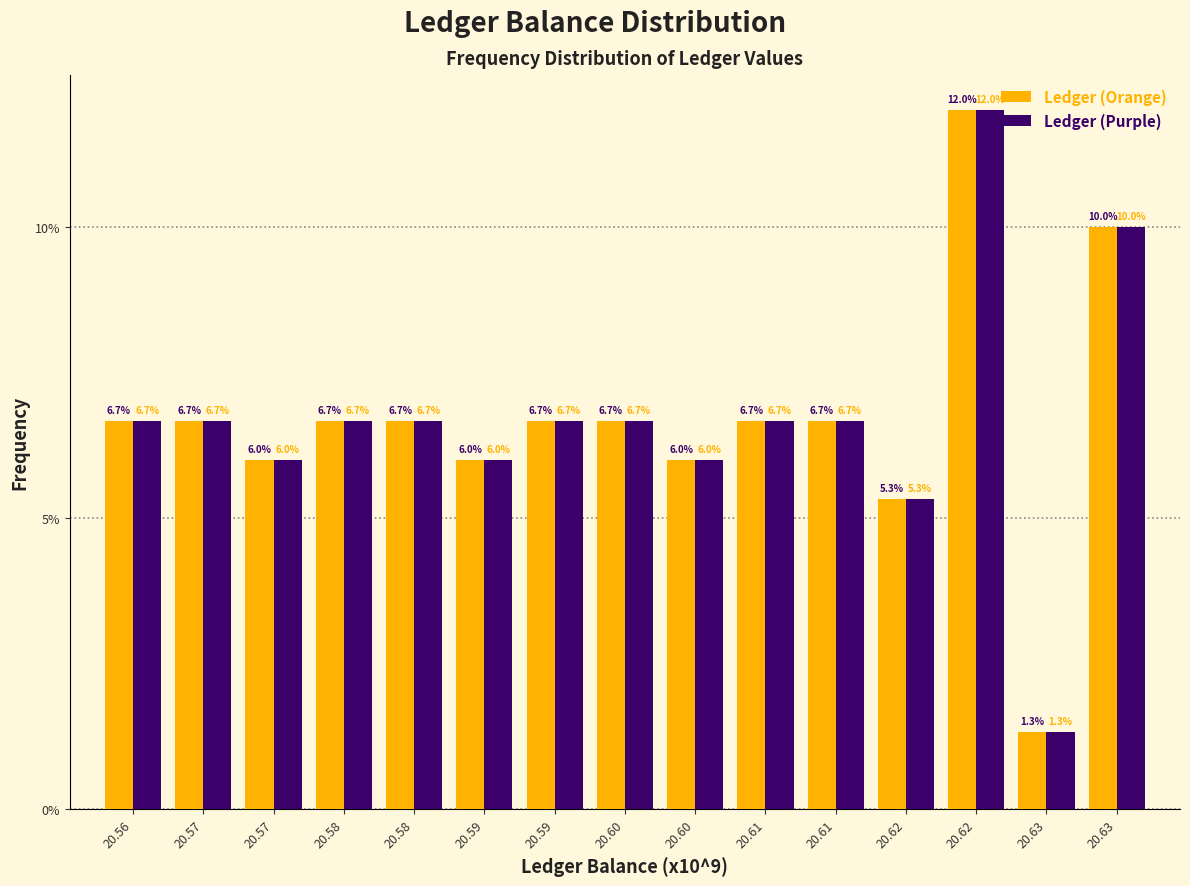

What are all the series names shown in the legend?

Ledger (Orange), Ledger (Purple)